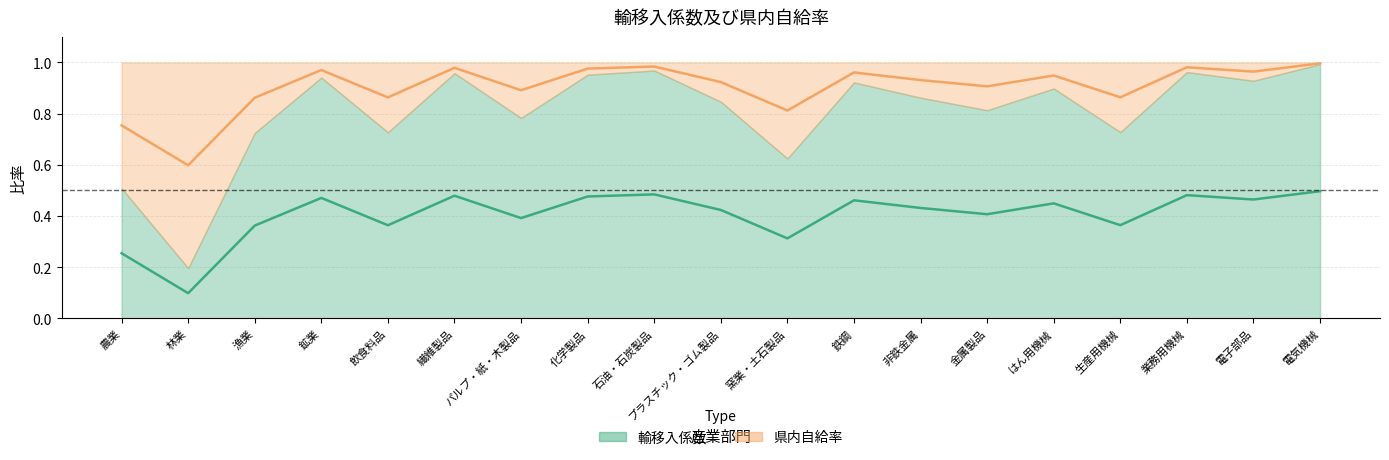

What is the label of the 18th point from the left?

電子部品